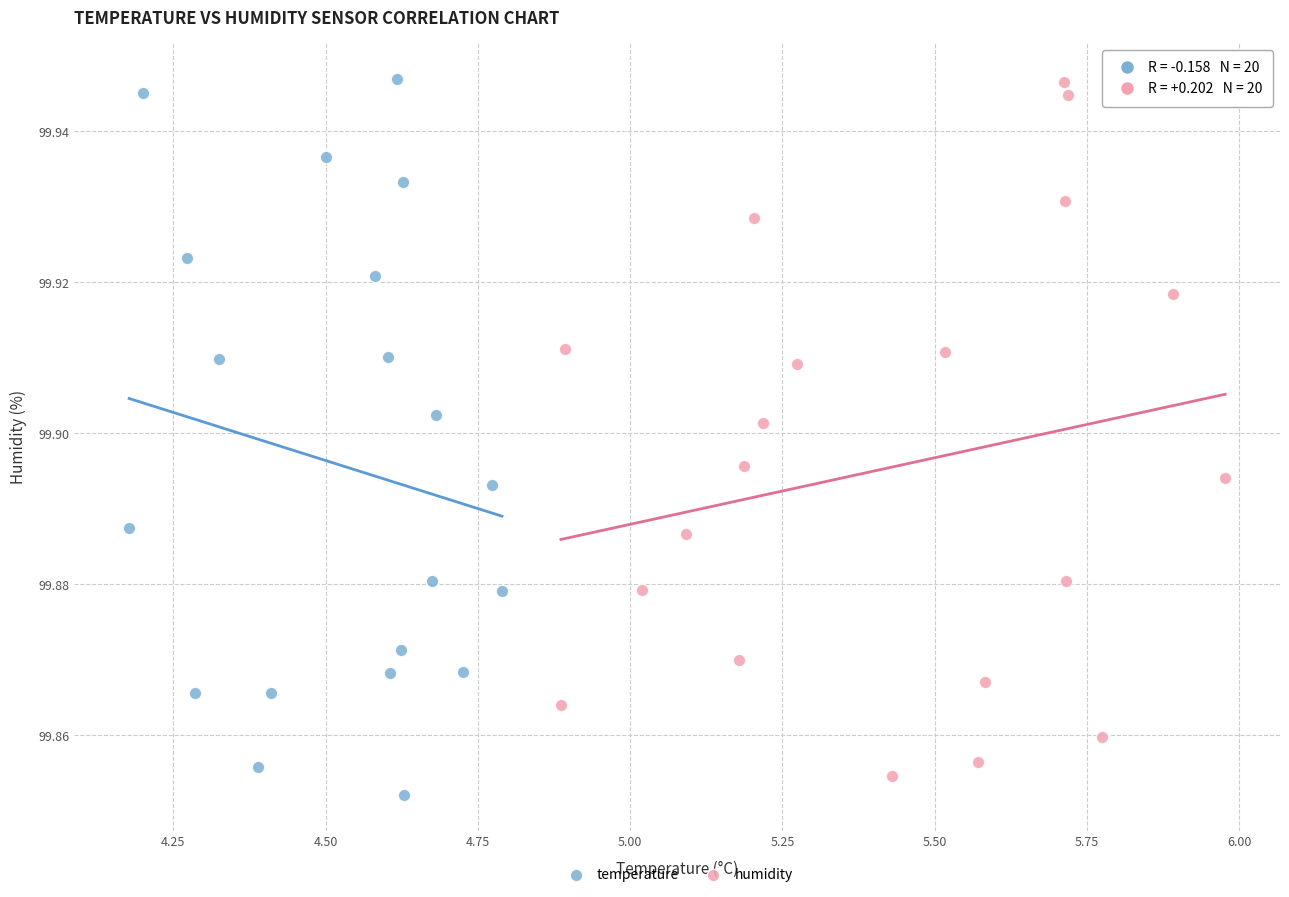

What are all the series names shown in the legend?

temperature, humidity